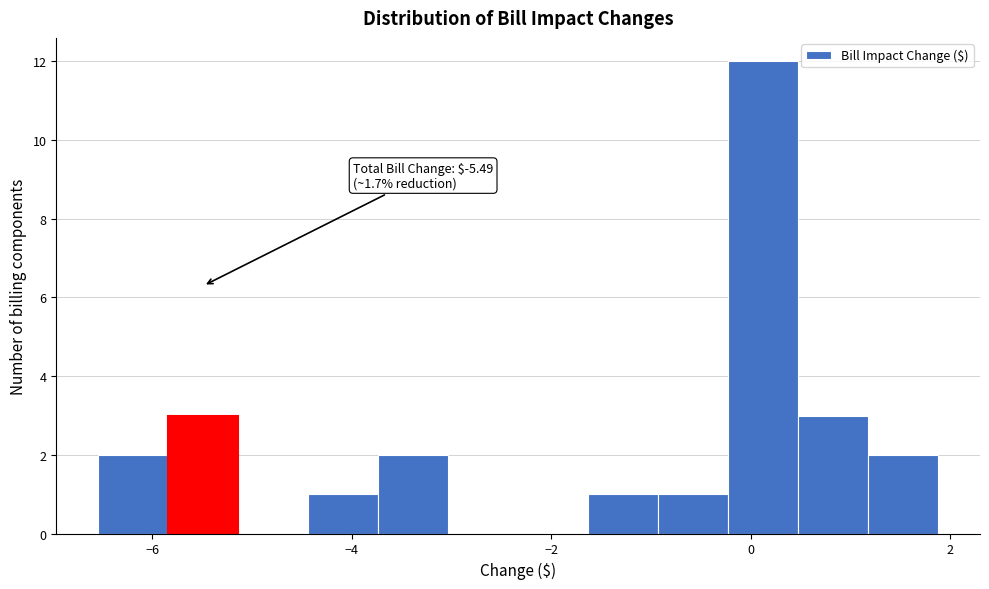

Around what value on the x-axis is the tallest bar? Give the approximate position of its centre, as read against the axis.

0.2